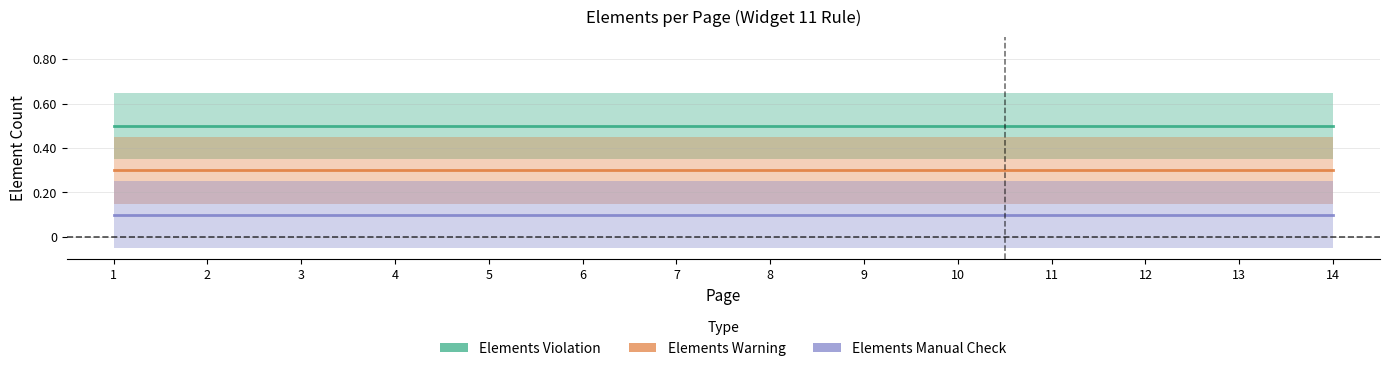

True or false: Elements Violation has more than 0 interior local peaks.

False